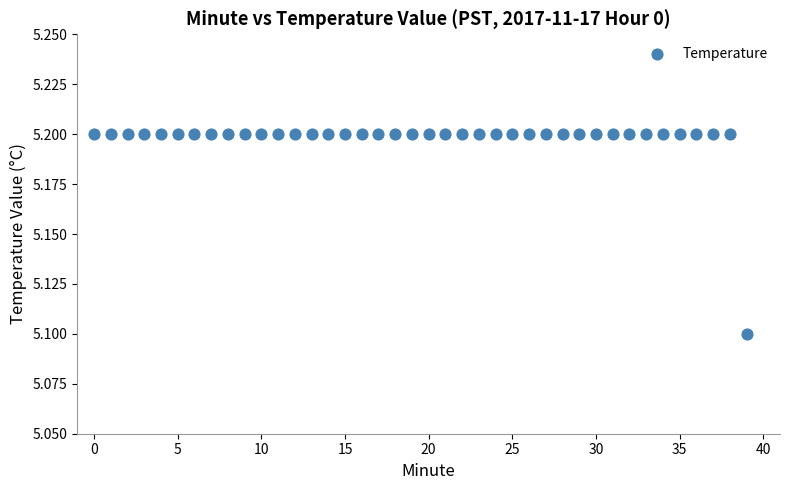

What Y value in the scatter plot is closest to 5?

5.1